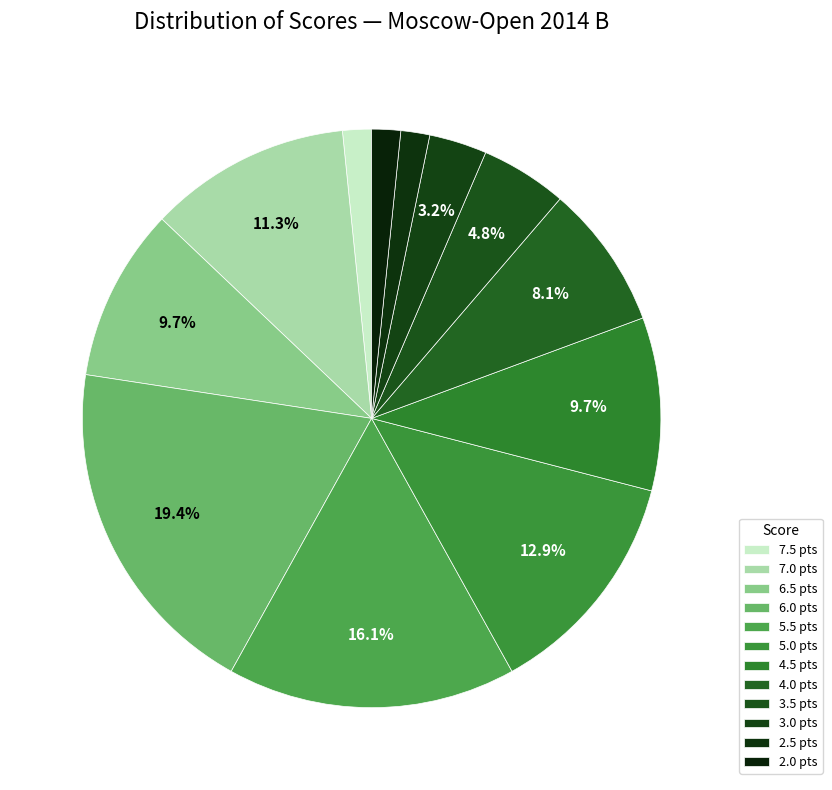

Is the sum of 7.5 and 5.5 greater than half?

No